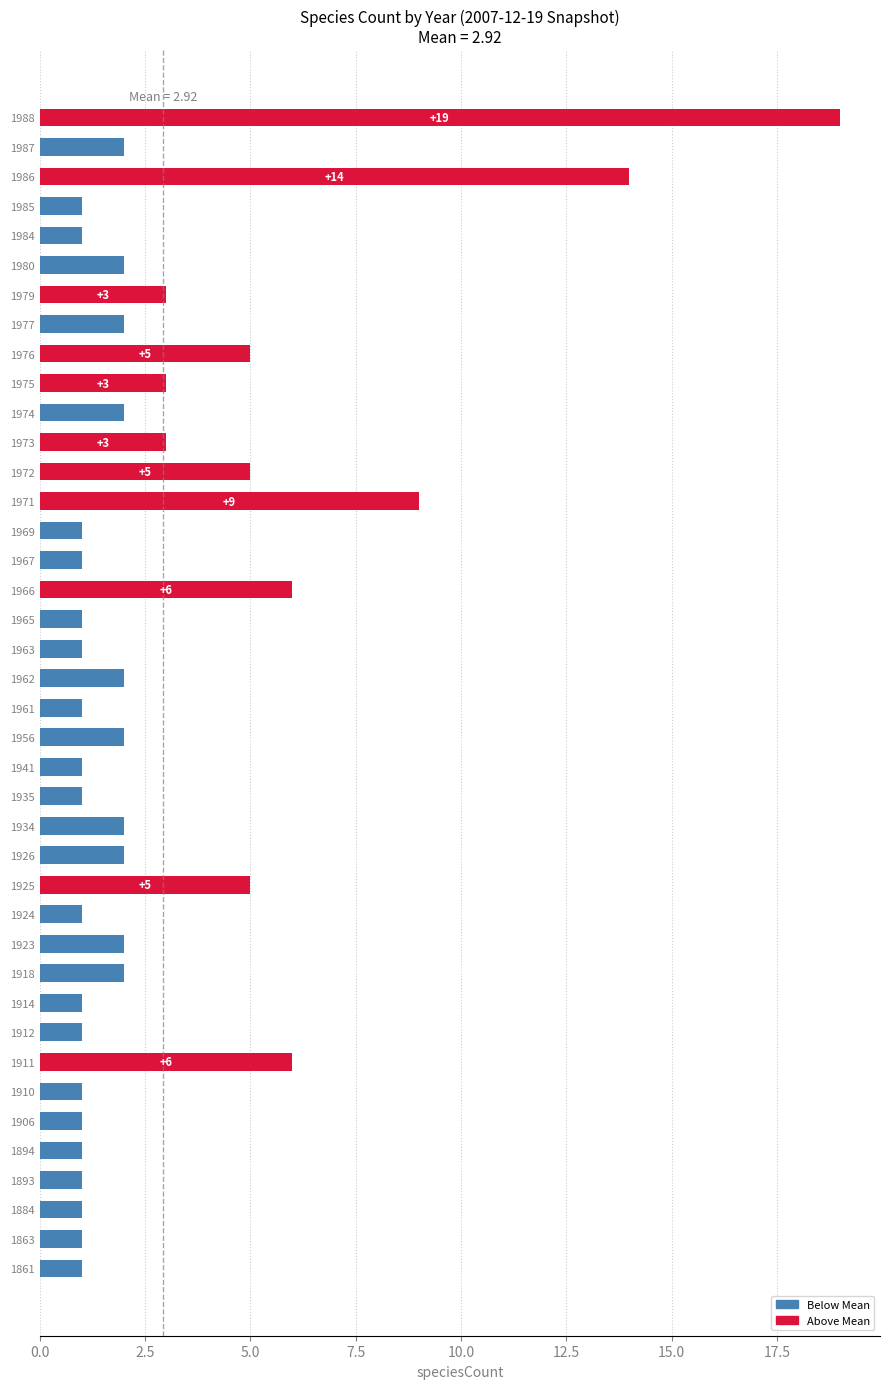

What is the smallest value displayed?

1